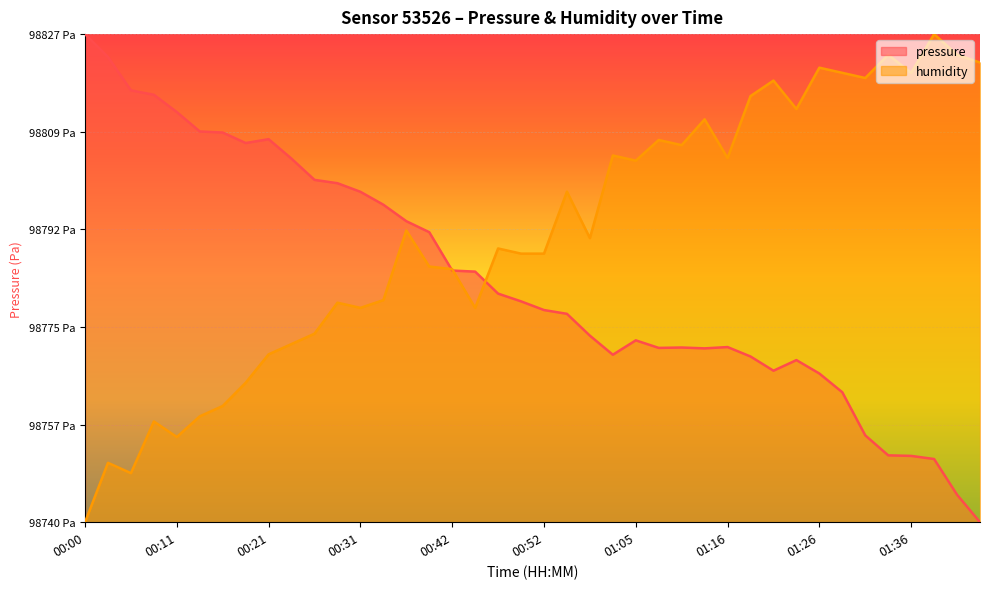

Which series ends up on top after the final intersection of humidity and pressure?

humidity